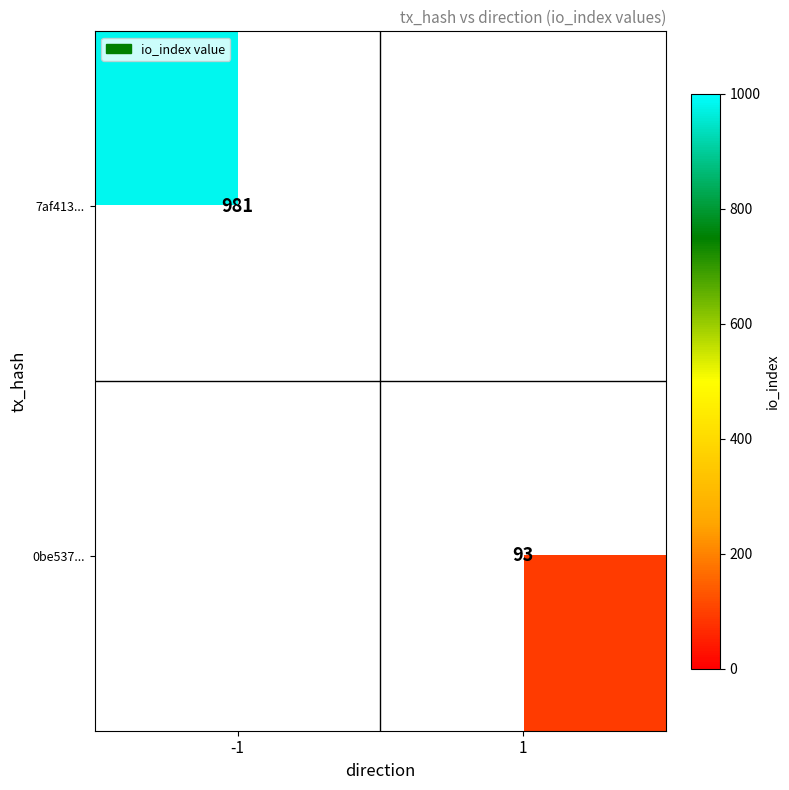

Is it true that 0be537... equals 93 at 1?

True